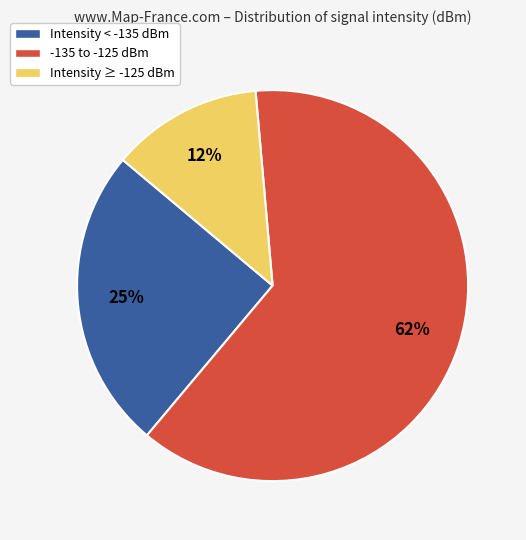

True or false: -135 to -125 dBm accounts for 62% of the total.

True